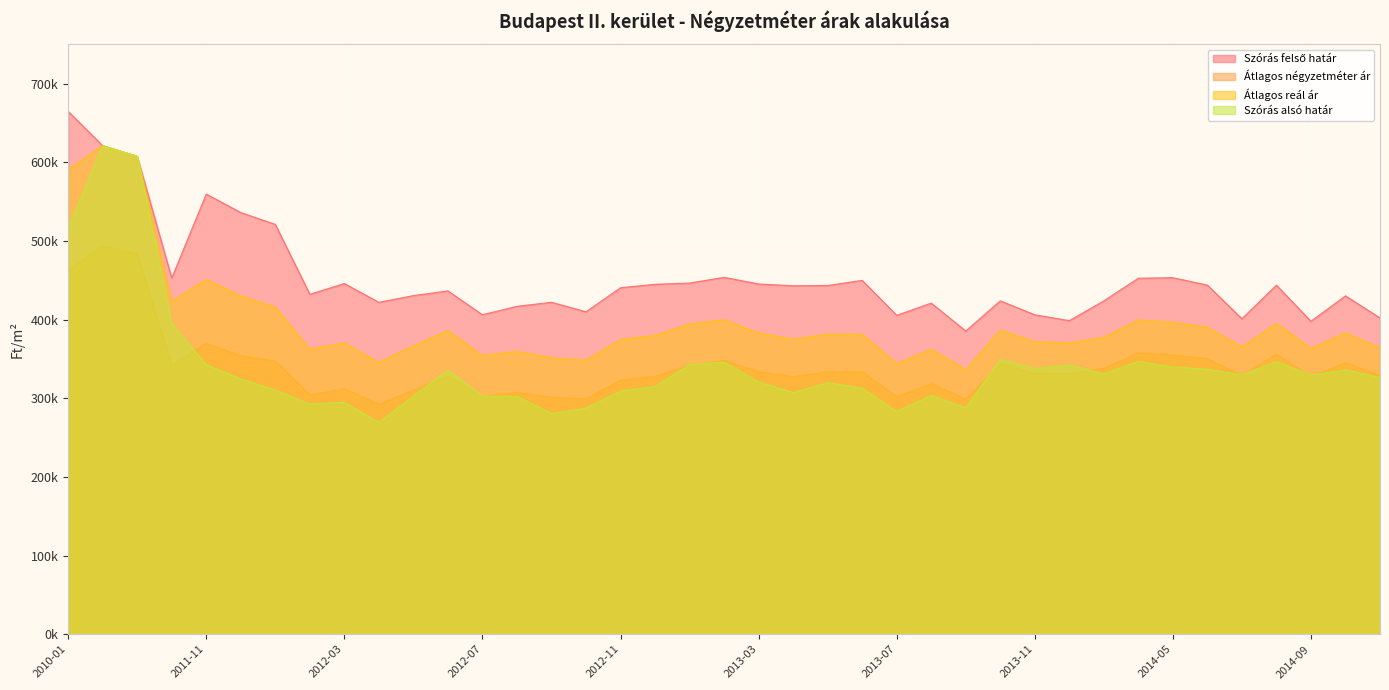

Which series has the widest spread of values?

Szórás alsó határ